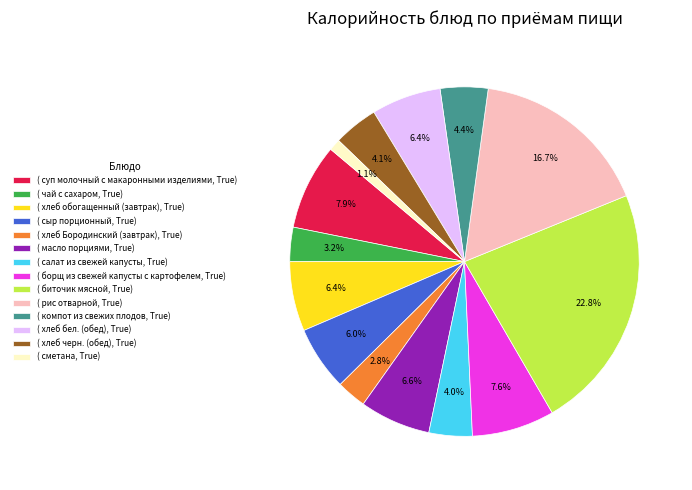

To the nearest percent, what is the average slice percentage?

7%